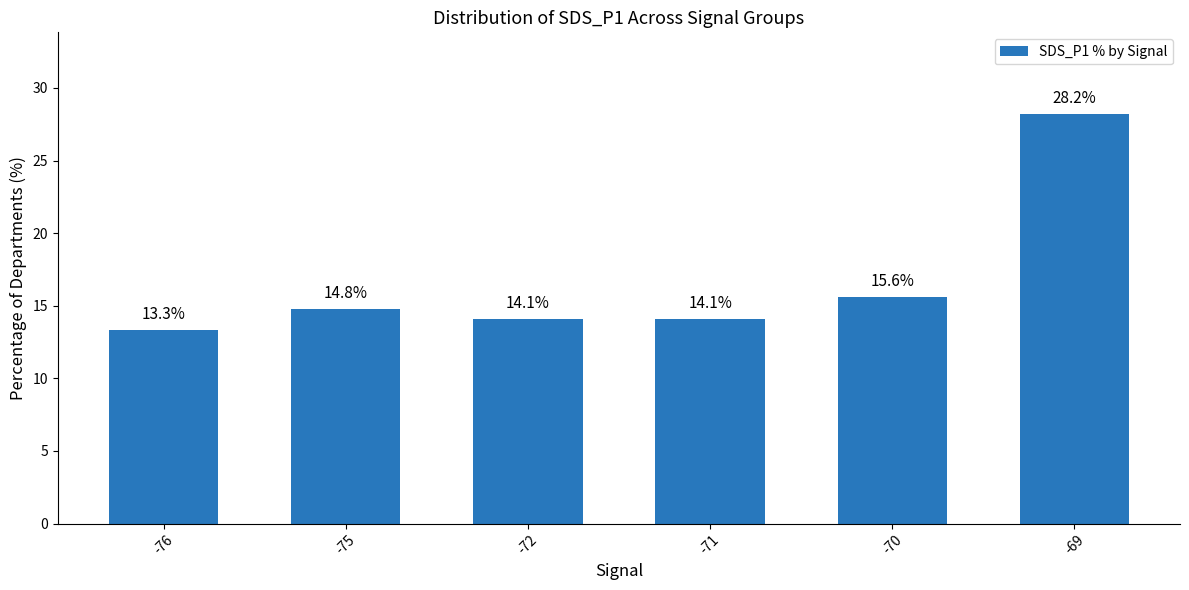

What is the greatest value displayed?

28.2